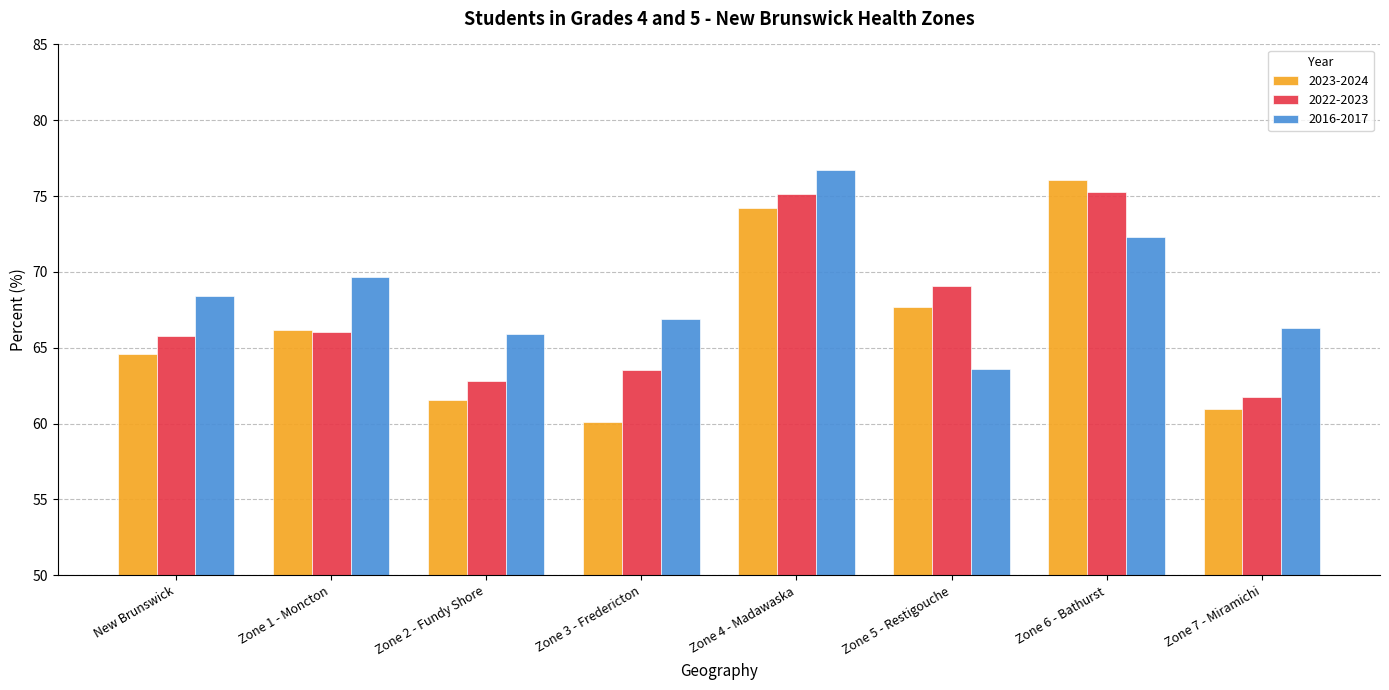

List the series in order of their peak value, highest first.

2016-2017, 2023-2024, 2022-2023